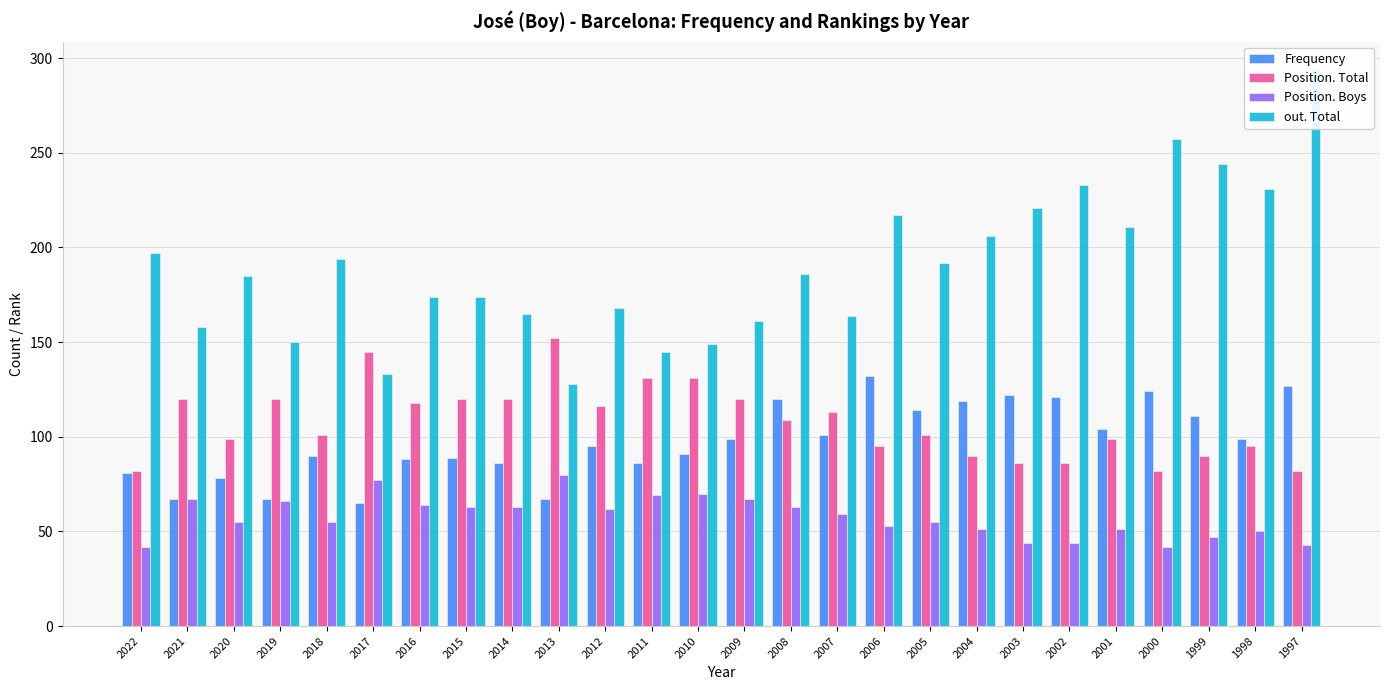

Count the number of data series in this chart.

4